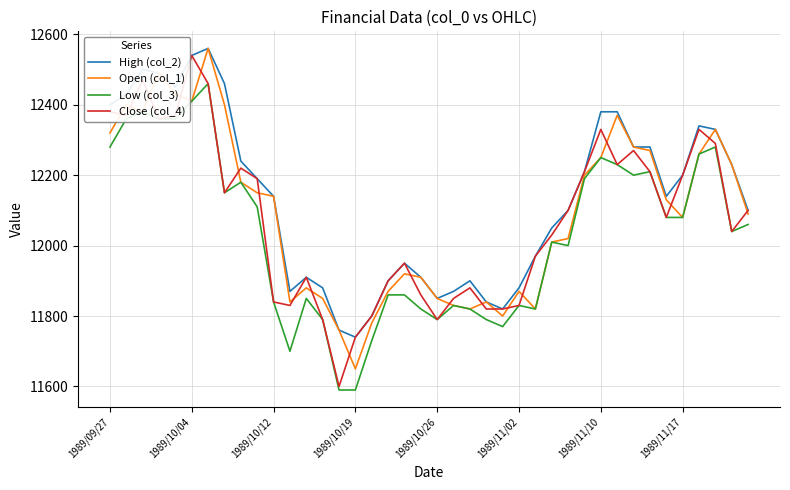

What is the minimum value shown in the chart?

11590